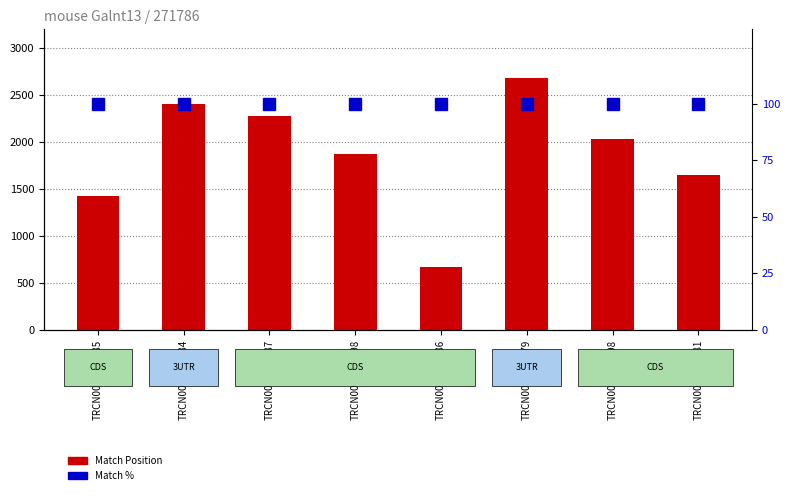

Which series has the widest spread of values?

Match Position